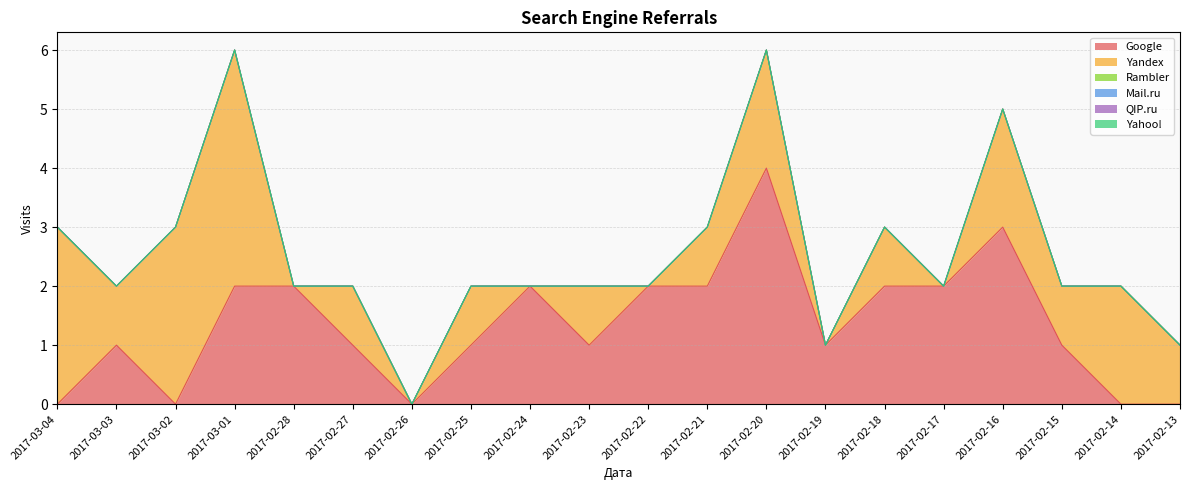

How many distinct data groups are displayed?

6